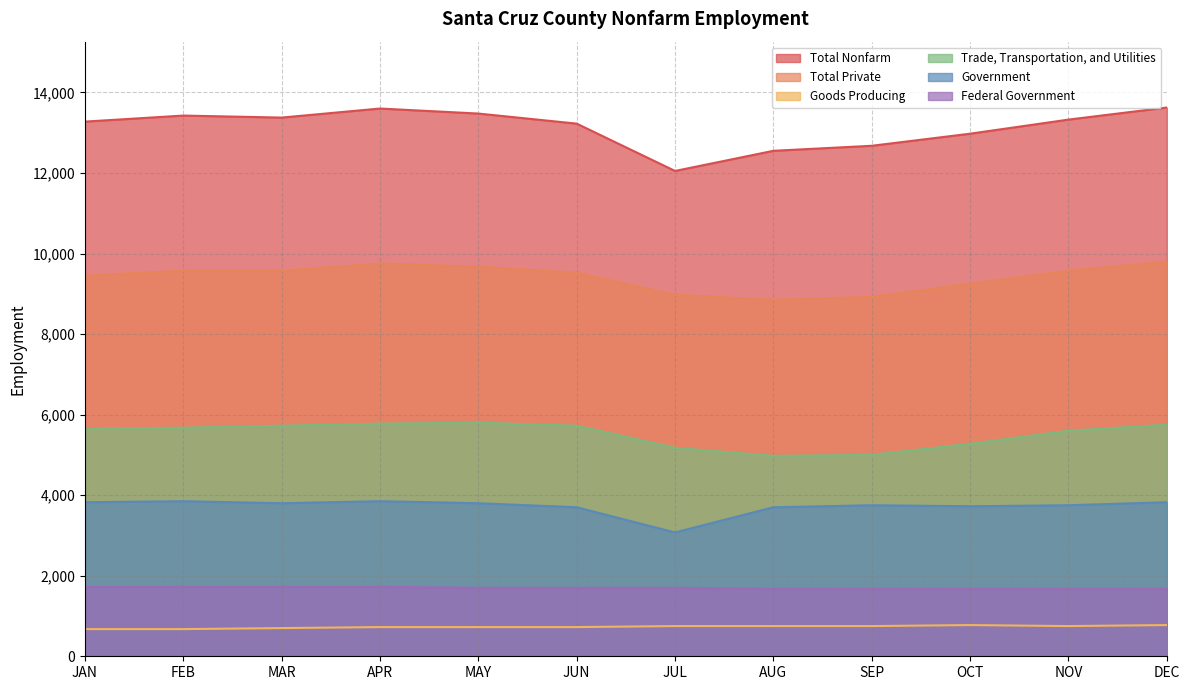

Which series has the largest total across all categories?

Total Nonfarm